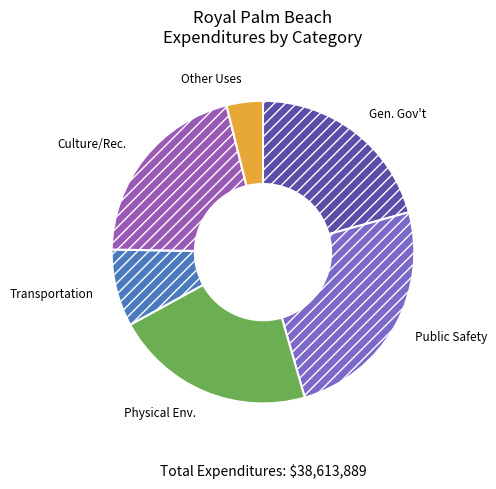

To the nearest percent, what is the average slice percentage?

17%